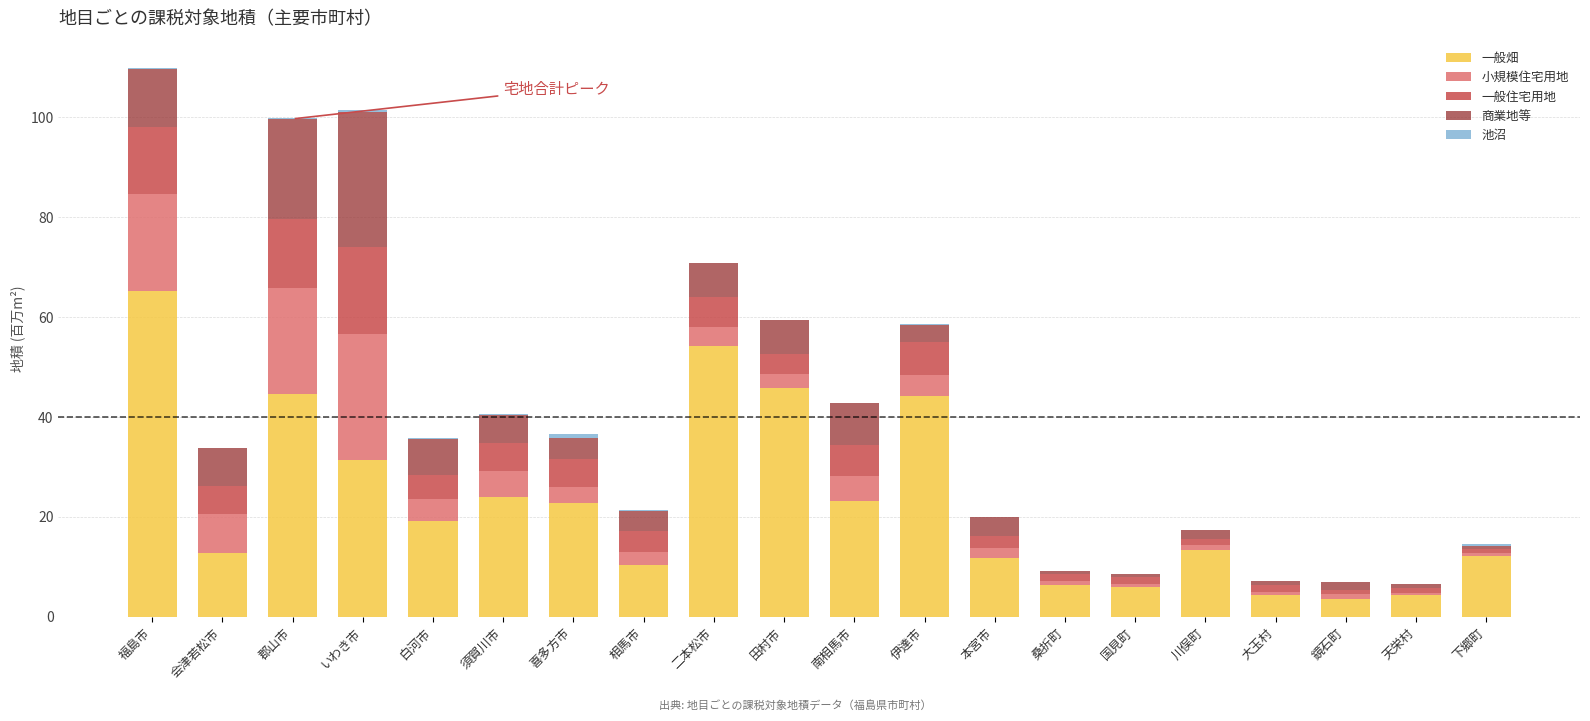

At which label is 一般畑 closest to 34?

いわき市